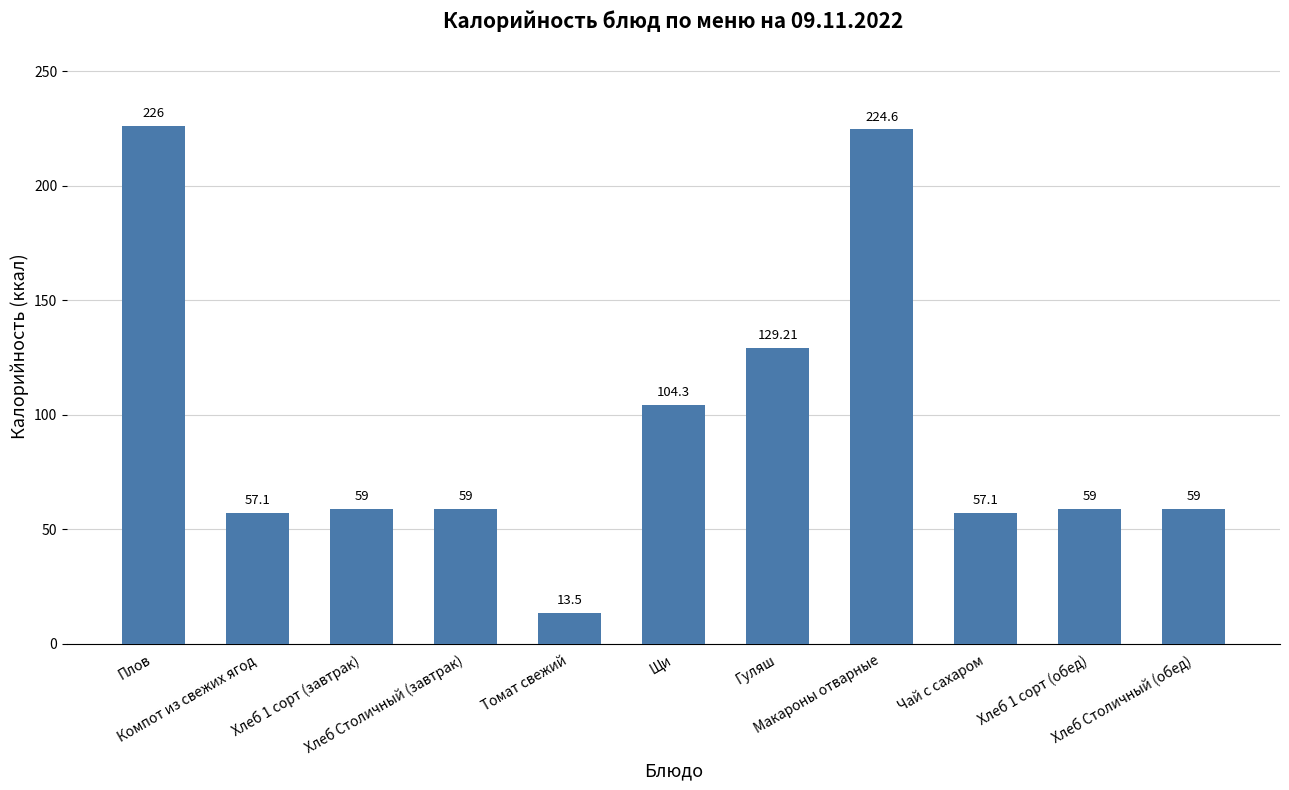

What is the average value?

95.3